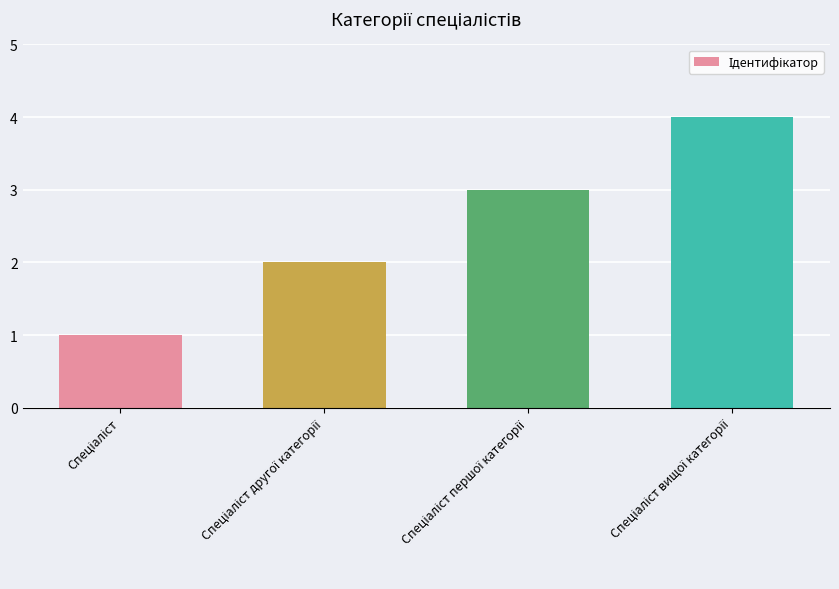

What is the greatest value displayed?

4